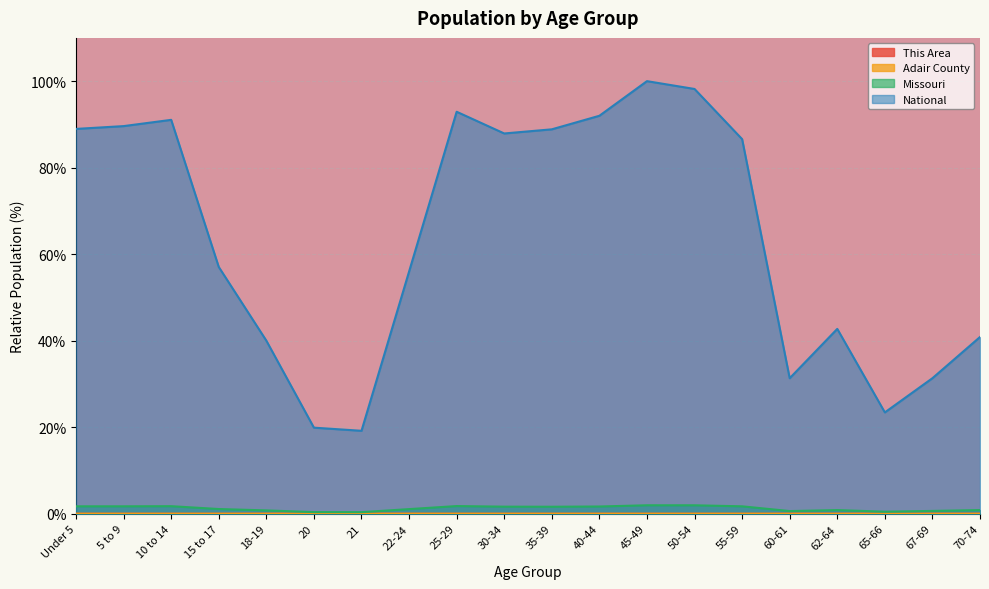

True or false: Missouri and National cross at least once.

False